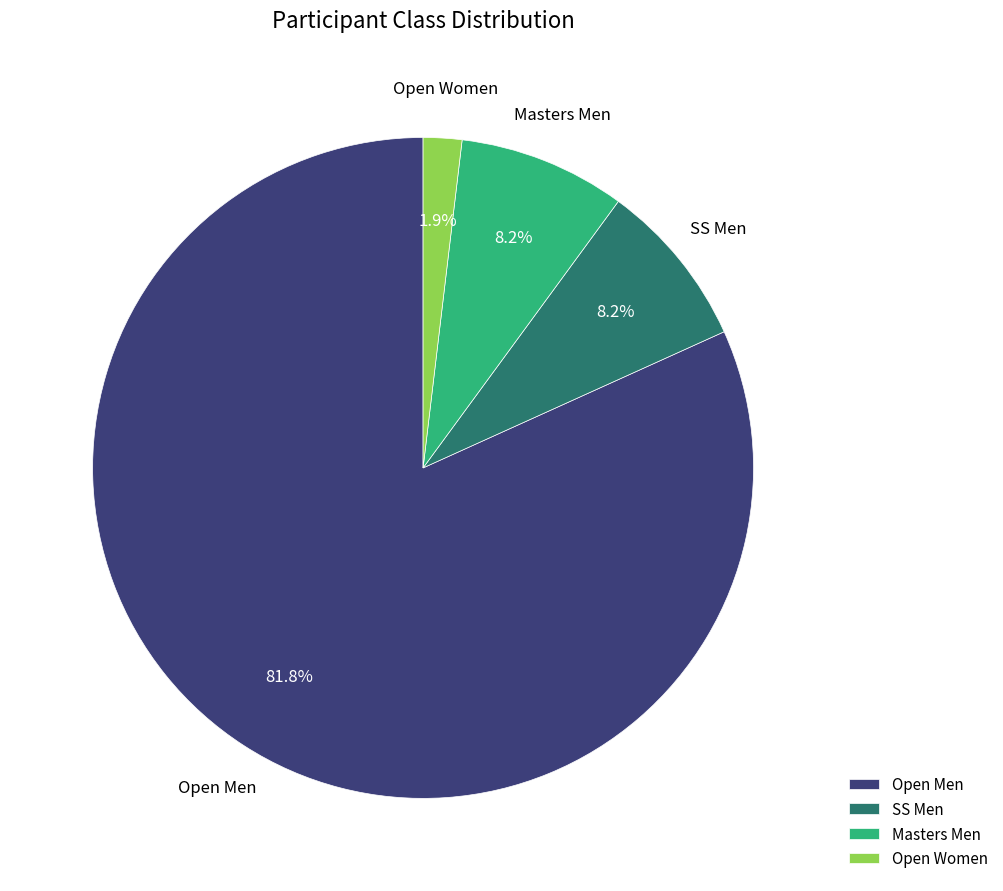

To the nearest percent, what is the difference between the largest and smallest slice percentages?

80%